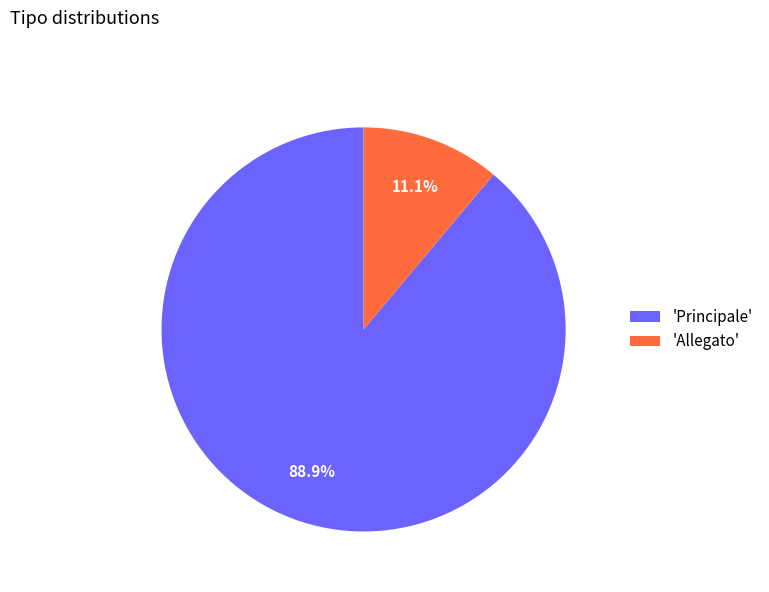

Does any single category account for the majority?

Yes